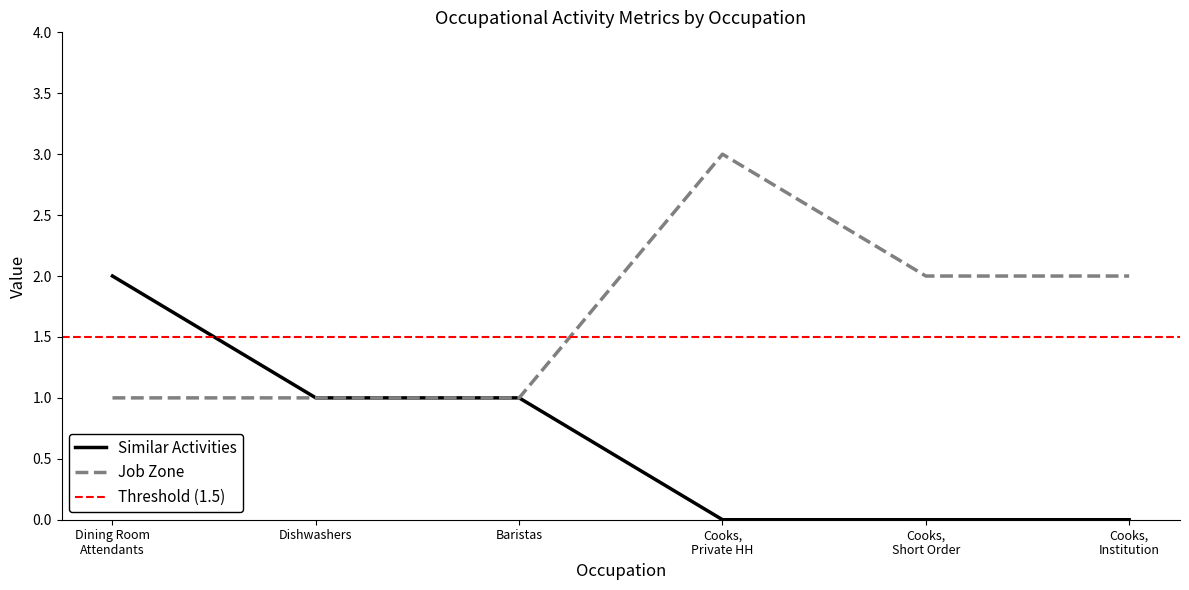

True or false: Job Zone has a value of 1 at Cooks, Short Order.

False